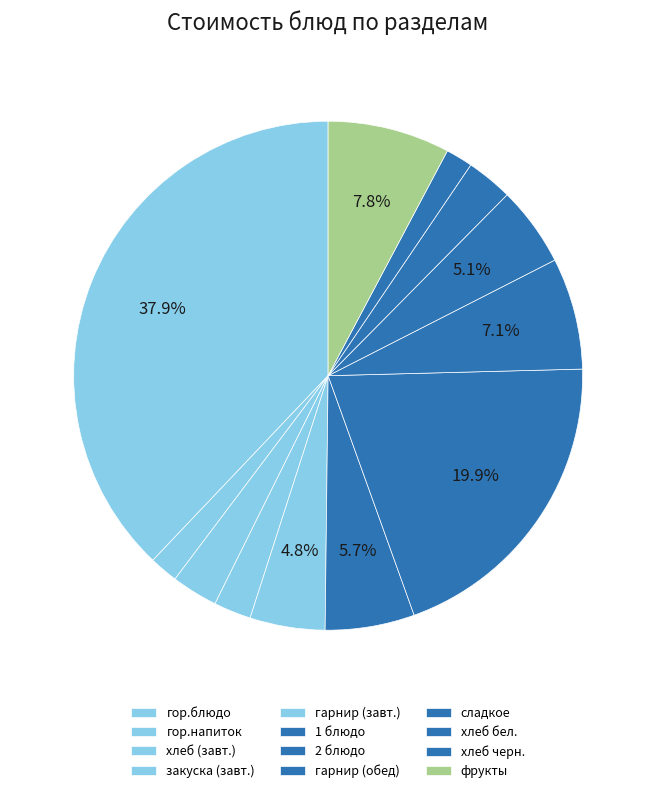

What is the change in value from хлеб бел. to хлеб черн.?

-1.9